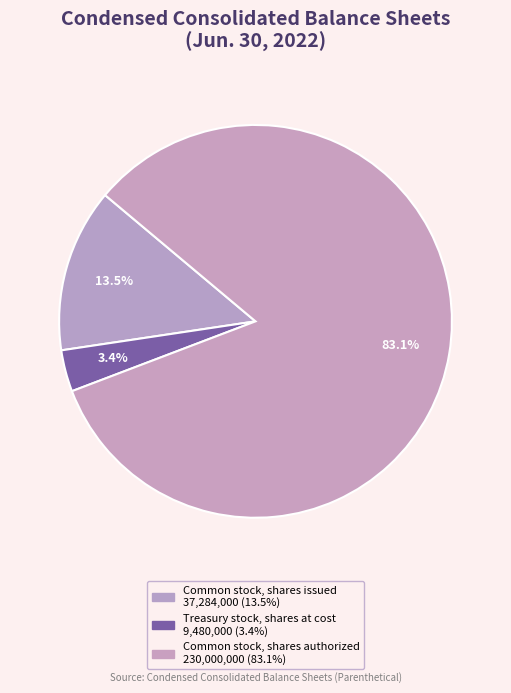

Which slice is the largest?

Common stock, shares authorized